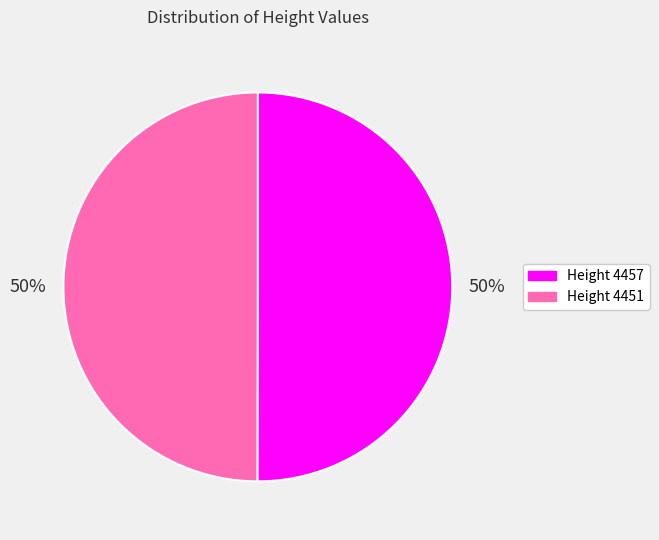

How many segments does this pie chart have?

2